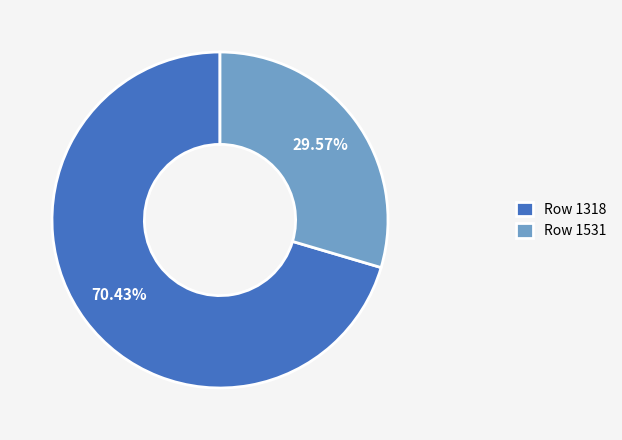

What is the smallest slice in the pie chart?

Row 1531